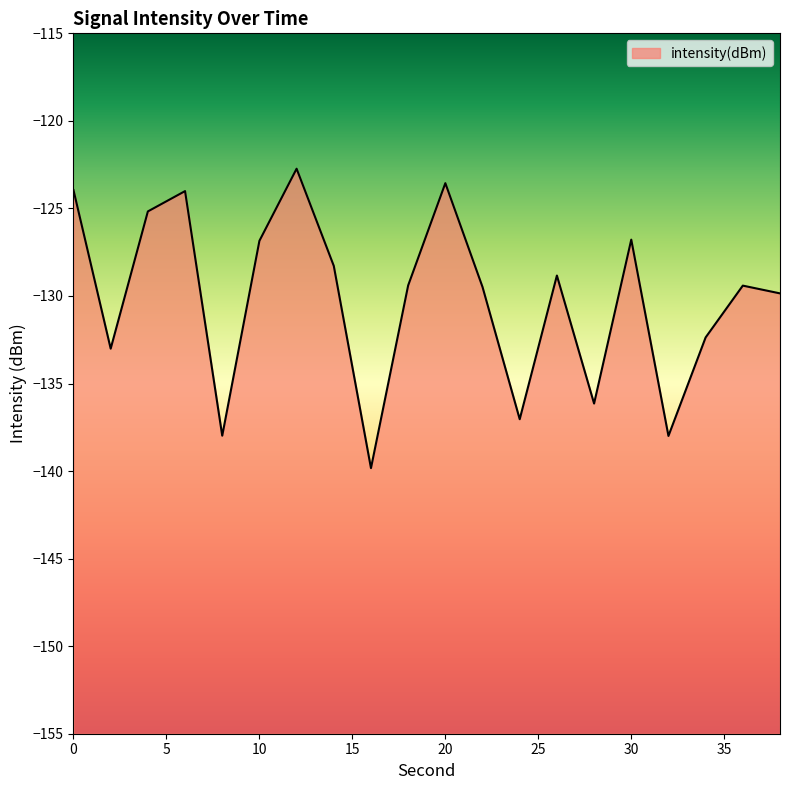

How many values are below -129?

11